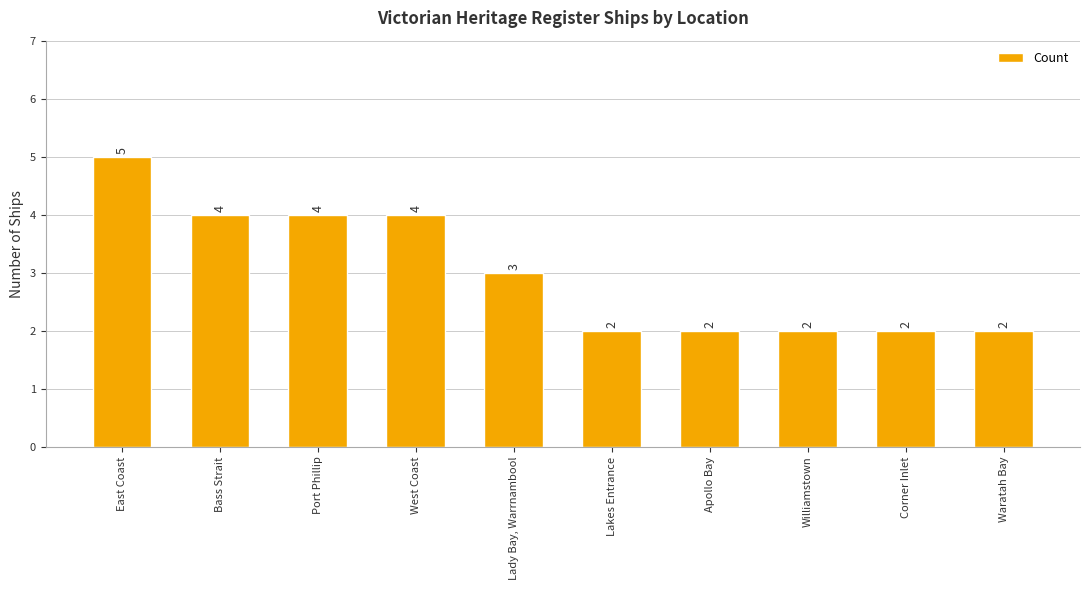

What is the ratio of the value at West Coast to the value at Waratah Bay?

2.0